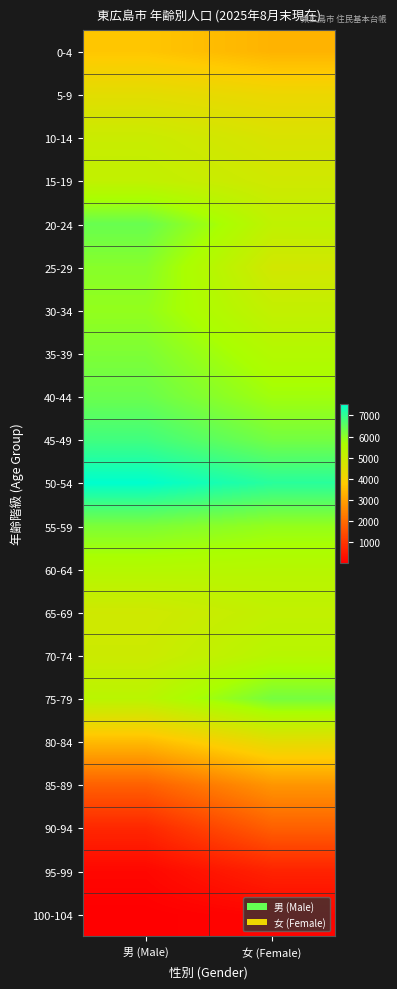

List the series in order of their peak value, lowest first.

100-104, 95-99, 90-94, 85-89, 0-4, 80-84, 5-9, 10-14, 65-69, 15-19, 70-74, 60-64, 30-34, 25-29, 35-39, 55-59, 75-79, 40-44, 20-24, 45-49, 50-54